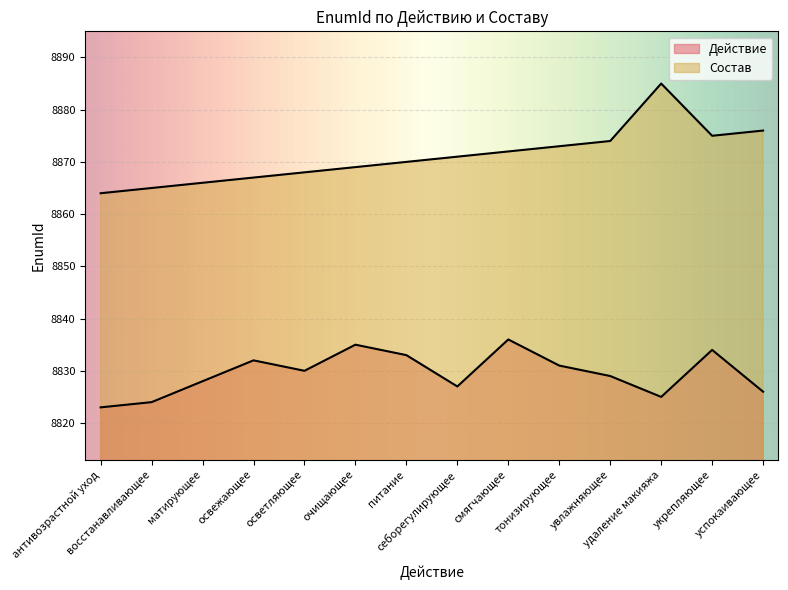

At which label is Состав closest to 8874?

увлажняющее